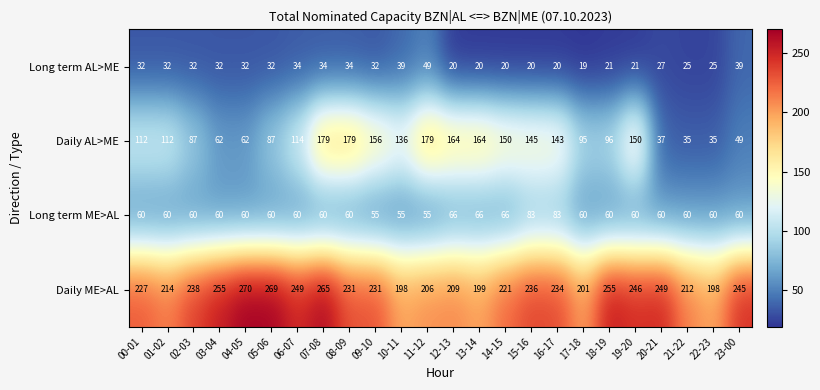

What is the sum of the Long term AL>ME values at 02-03 and 00-01?

64